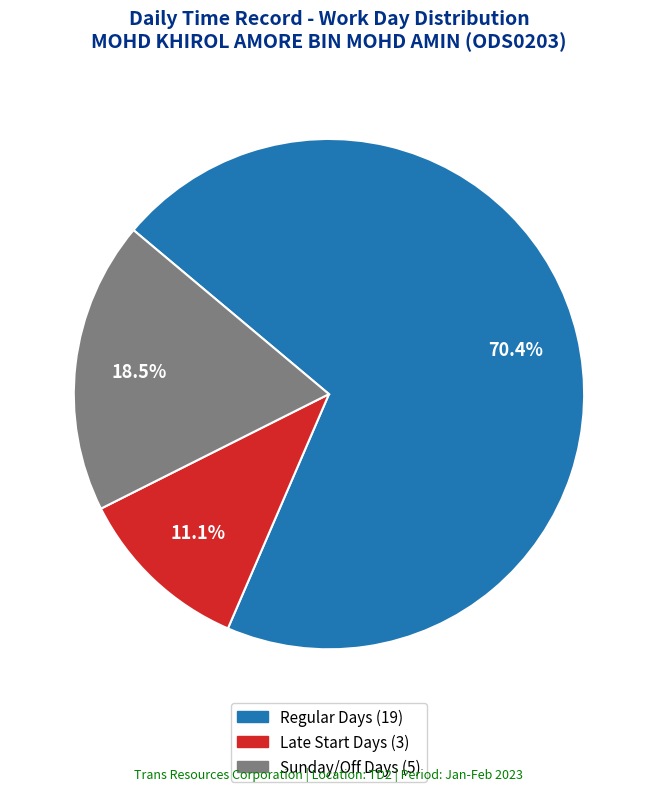

Is there any slice that represents more than half of the pie?

Yes